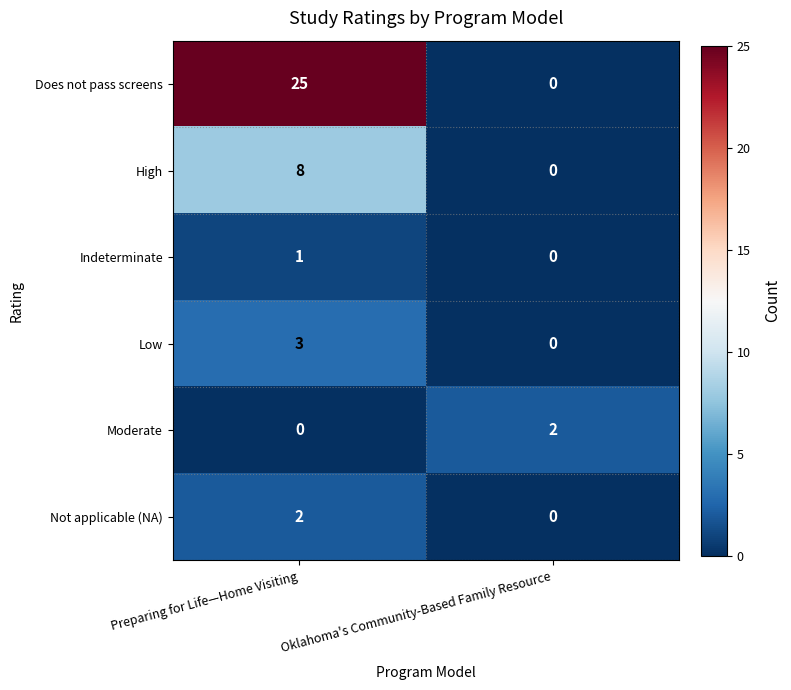

Rank the categories by Moderate value from highest to lowest.

Oklahoma's Community-Based Family Resource, Preparing for Life—Home Visiting